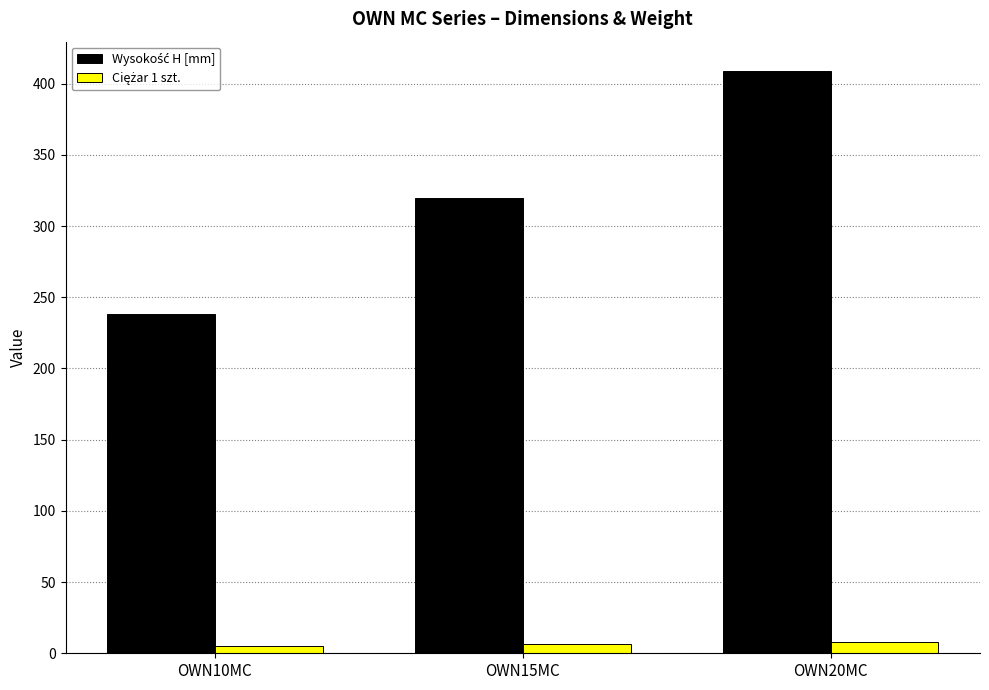

At how many categories does at least one series exceed 284?

2